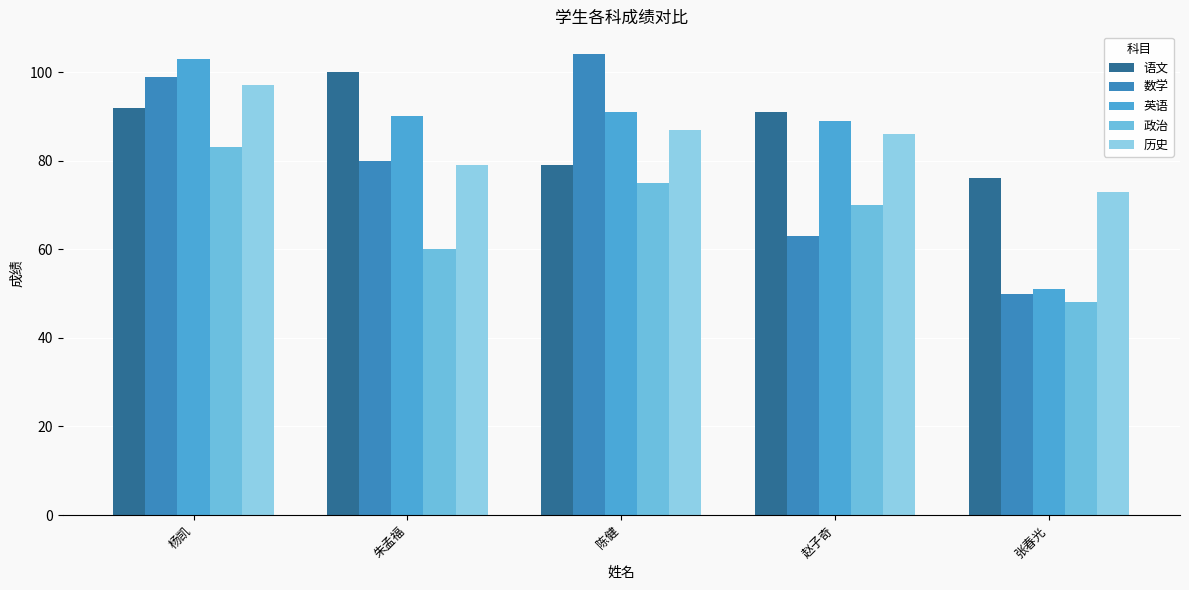

How many data points in 数学 are less than 80?

2